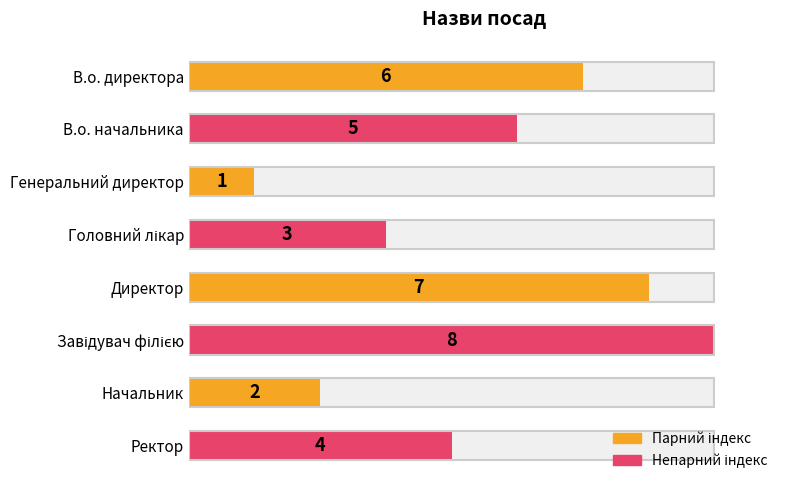

What is the value of the 6th bar from the left?

8